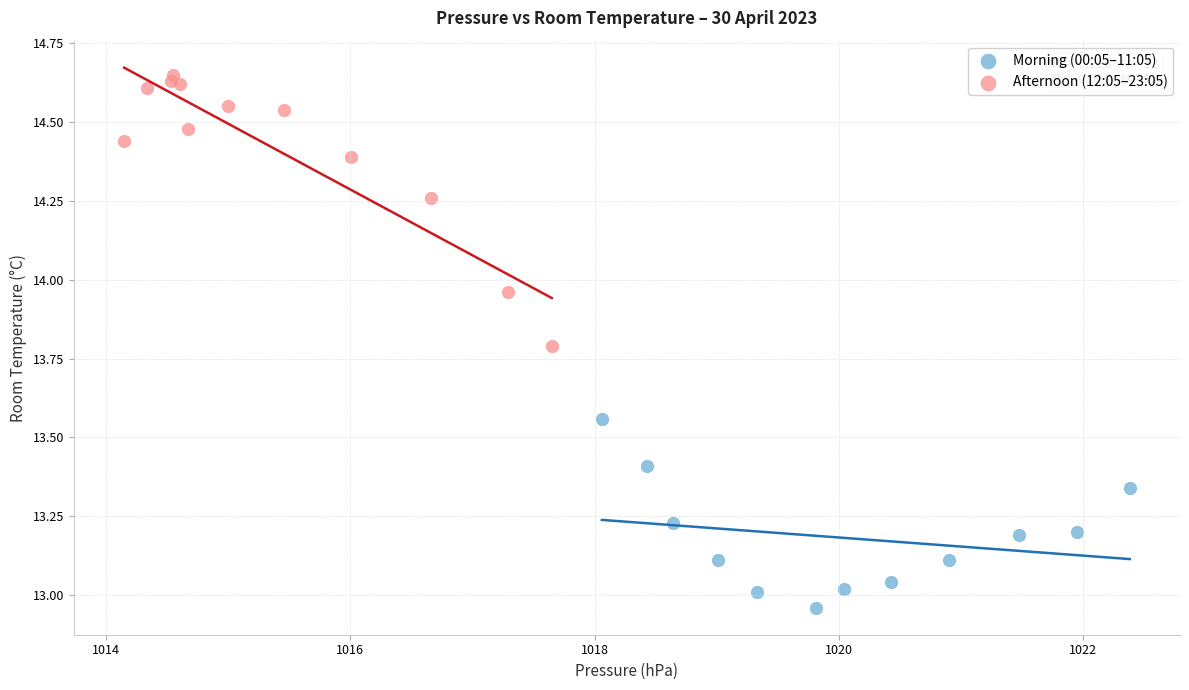

What are all the series names shown in the legend?

Morning (00:05–11:05), Afternoon (12:05–23:05)